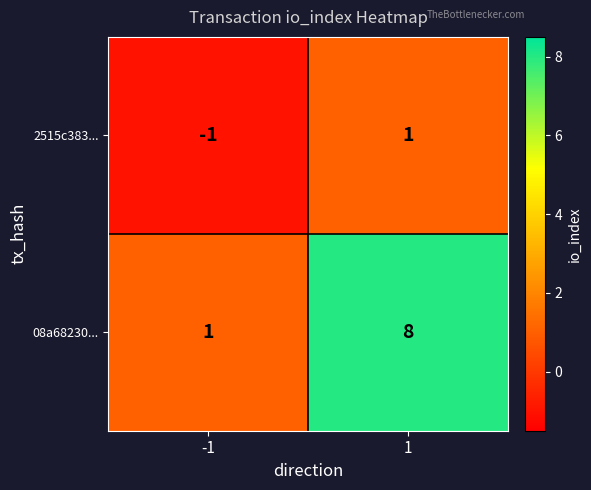

List the series in order of their peak value, highest first.

08a68230..., 2515c383...